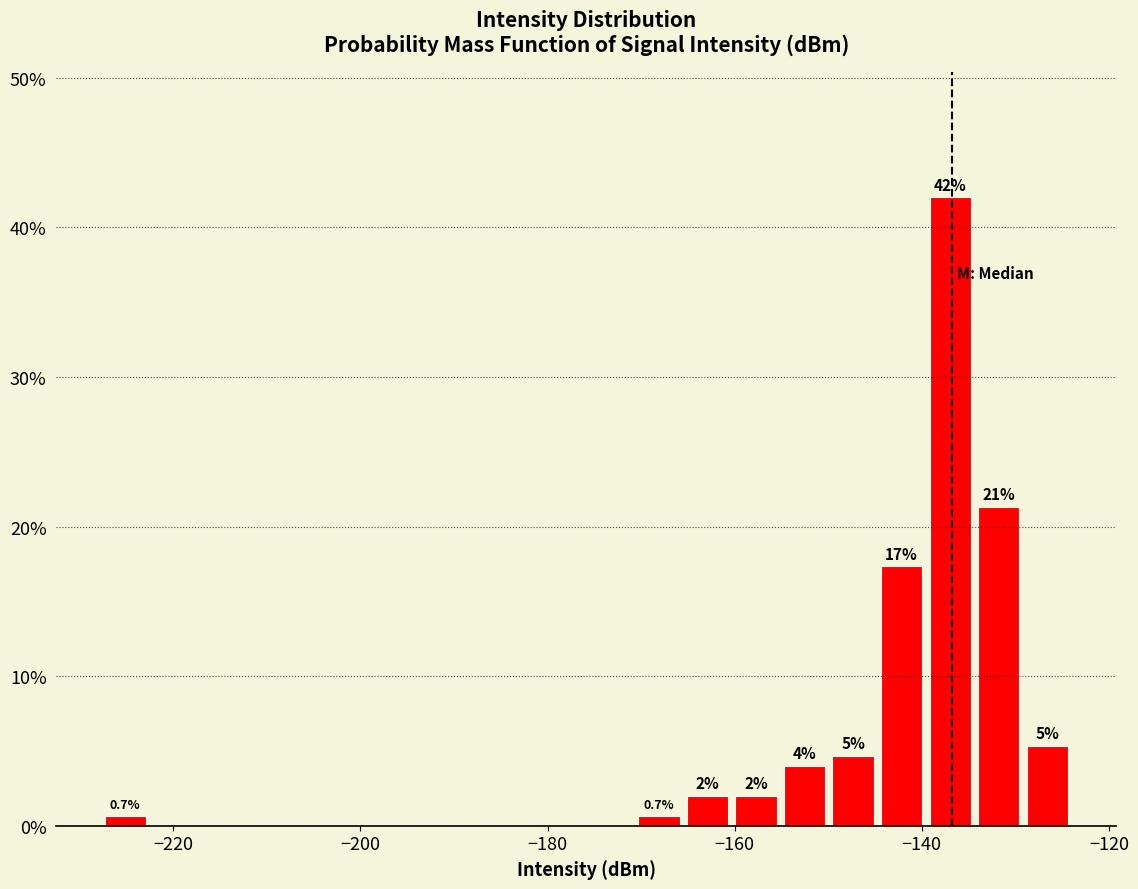

Read against the x-axis, roughly where is the centre of the tallest bar?

-136